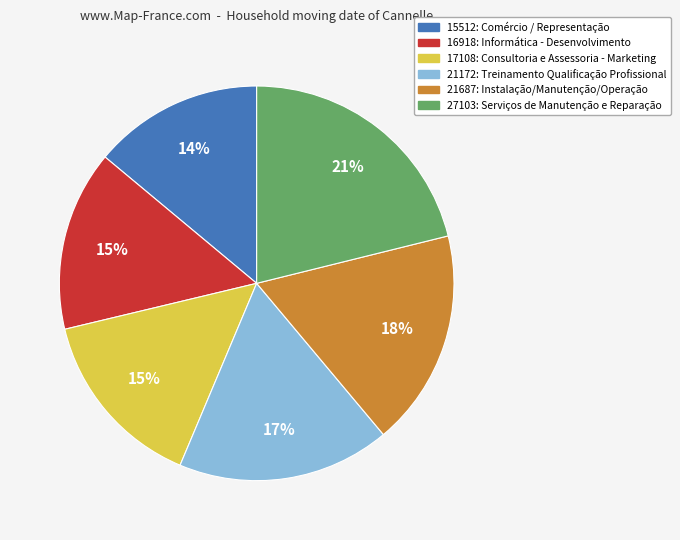

What is the smallest slice in the pie chart?

15512: Comércio / Representação